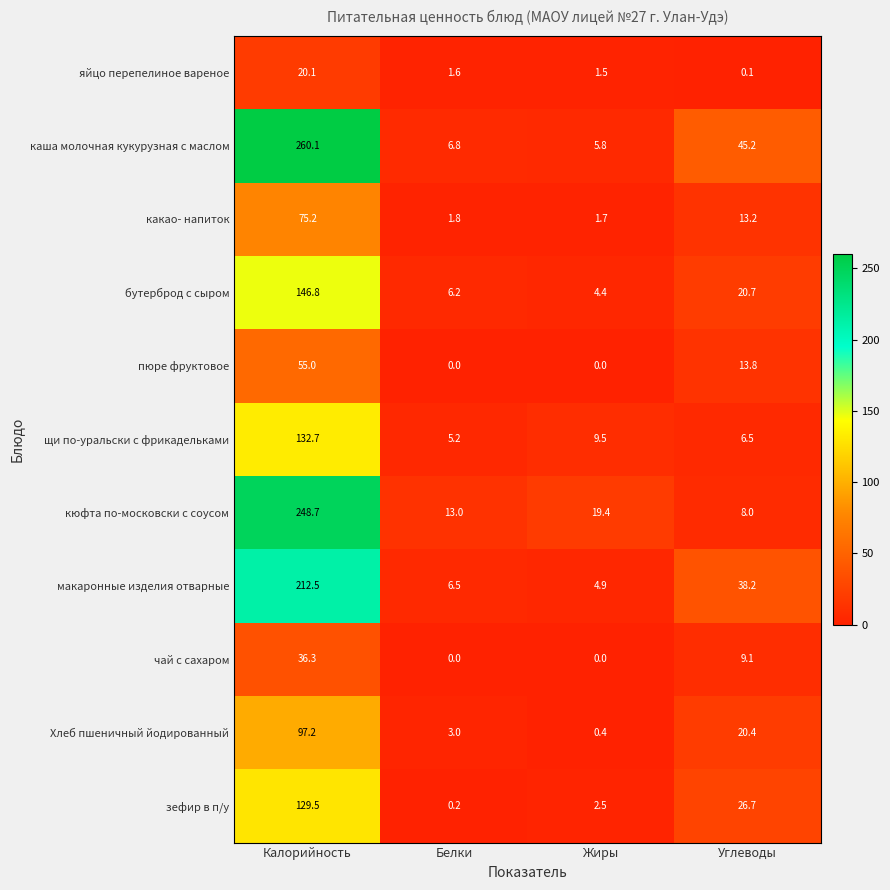

What value does the щи по-уральски с фрикадельками series have at Белки?

5.2